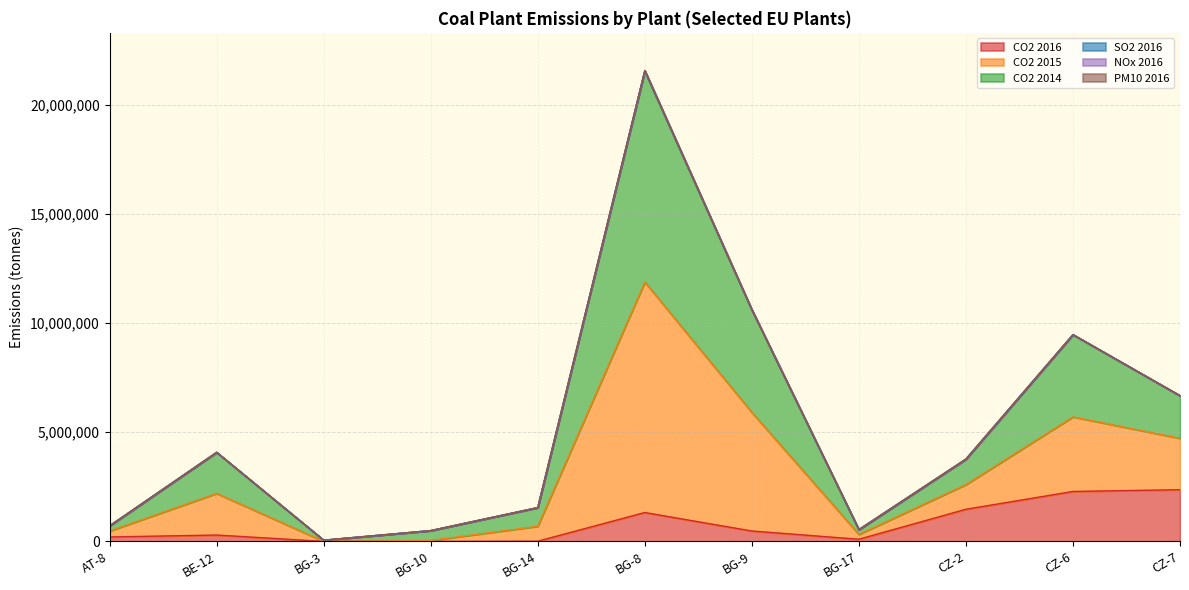

Where is CO2 2016 nearest to the value 1183365?

BG-8